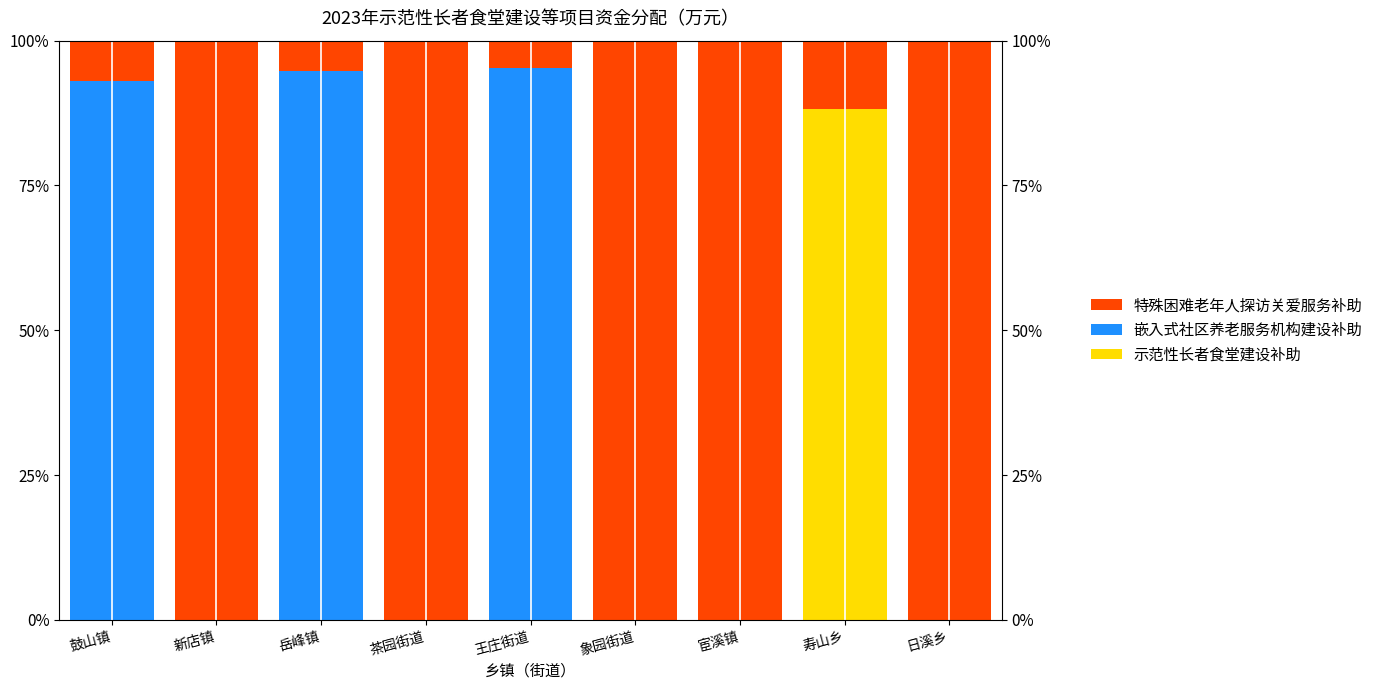

Which has a higher value, 寿山乡 or 鼓山镇?

寿山乡